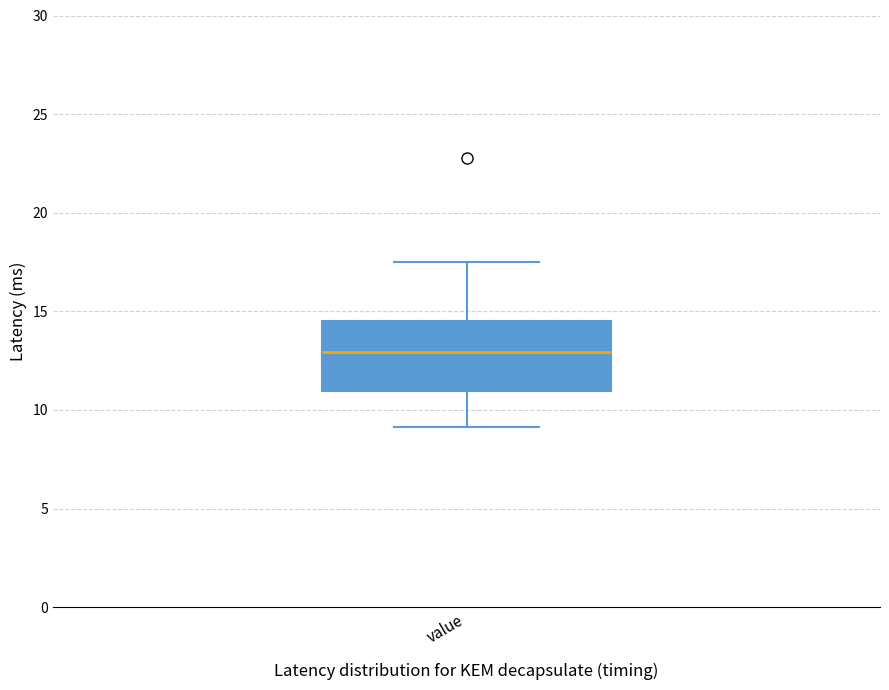

Read this box plot against the y-axis: the position of the median line, the range covered by the box, and the ends of both whiskers. The values are not printed on the chart, so give them approximately, as read against the axis.

median 13.0, box 11.0 to 14.5, whiskers 9.0 to 17.5